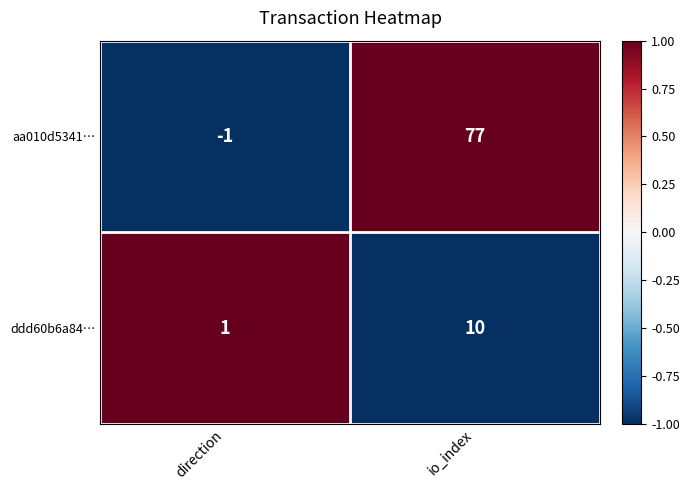

The value of aa010d5341… at io_index is 77. True or false?

True